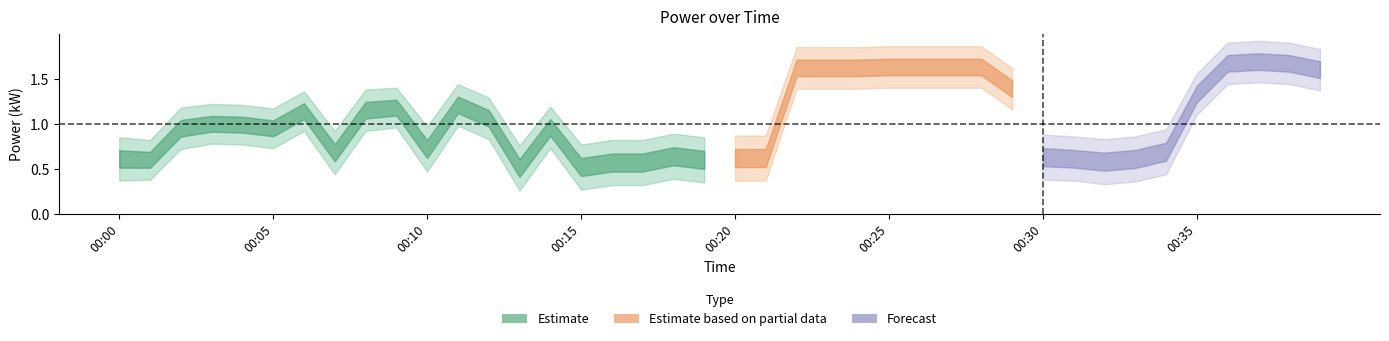

At how many categories does at least one series exceed 1?

23